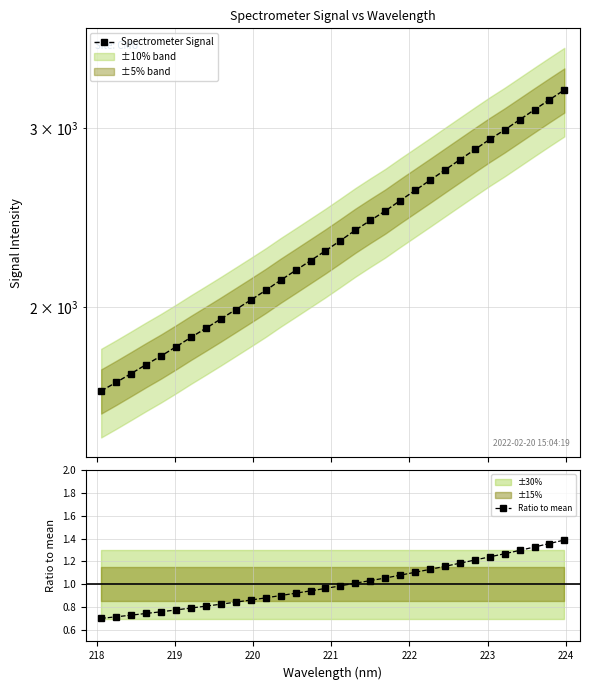

Does the chart have visible grid lines?

Yes